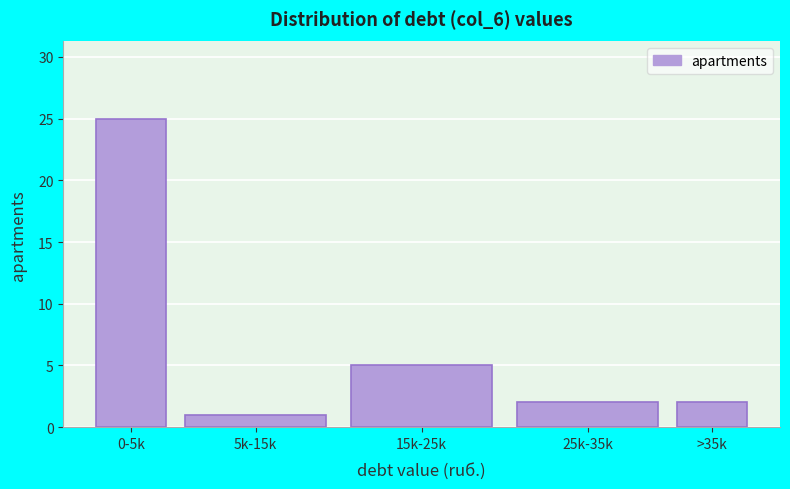

Reading left to right, extract all data points from this chart.

0-5k=25	5k-15k=1	15k-25k=5	25k-35k=2	>35k=2